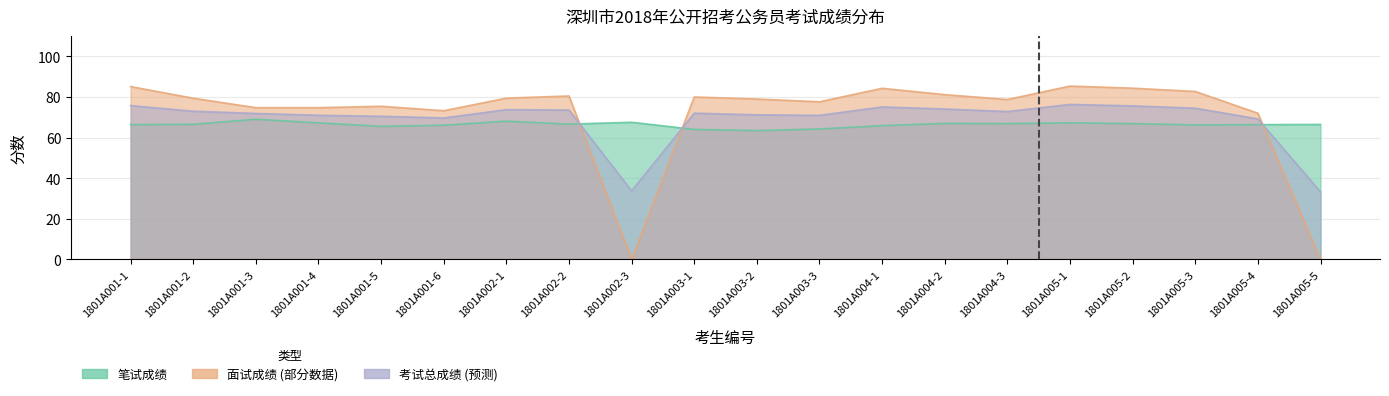

After their last crossing, which series has the higher values: 面试成绩 or 笔试成绩?

笔试成绩